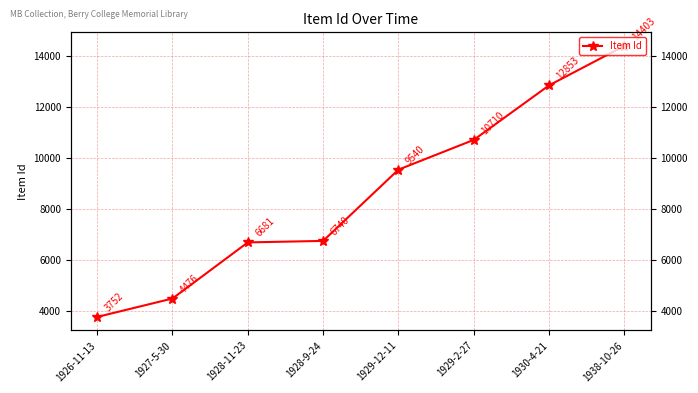

What is the maximum value shown in the chart?

14403